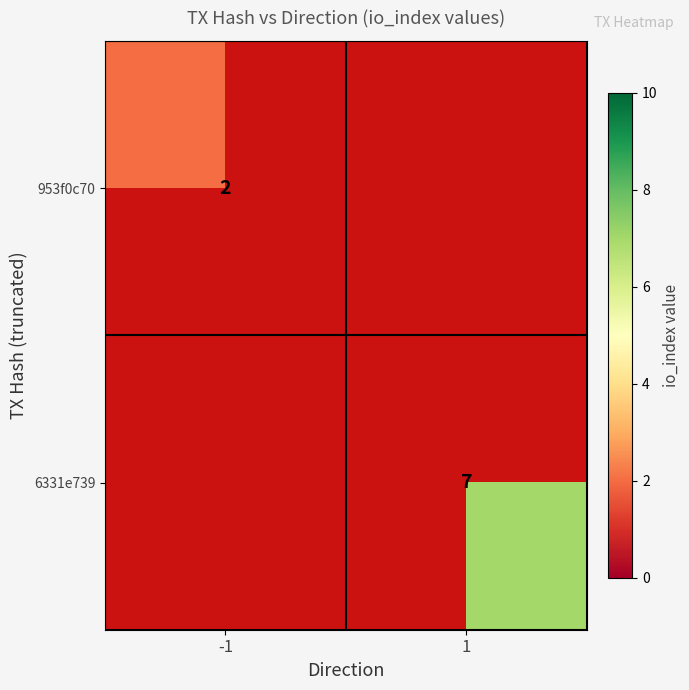

True or false: 953f0c70 has a value of 2 at -1.

True